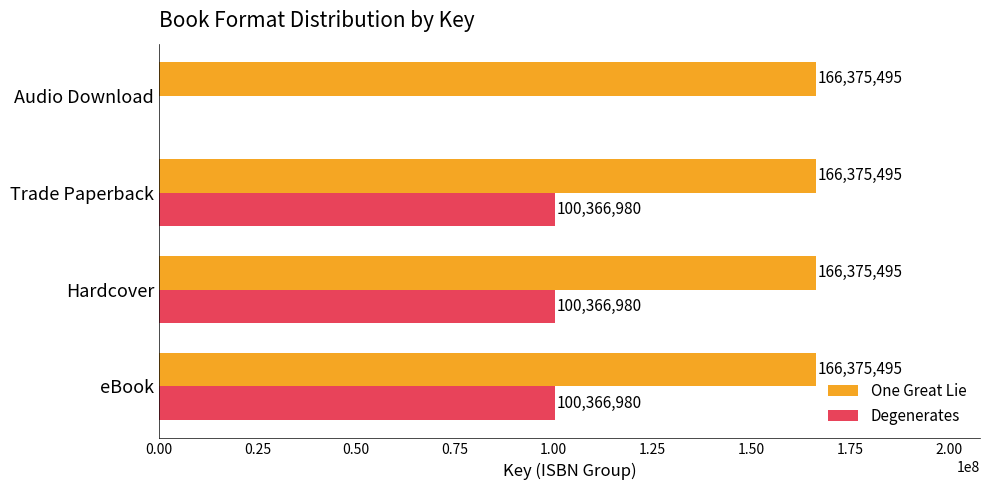

The One Great Lie series shows 68564375 at Hardcover. True or false?

False